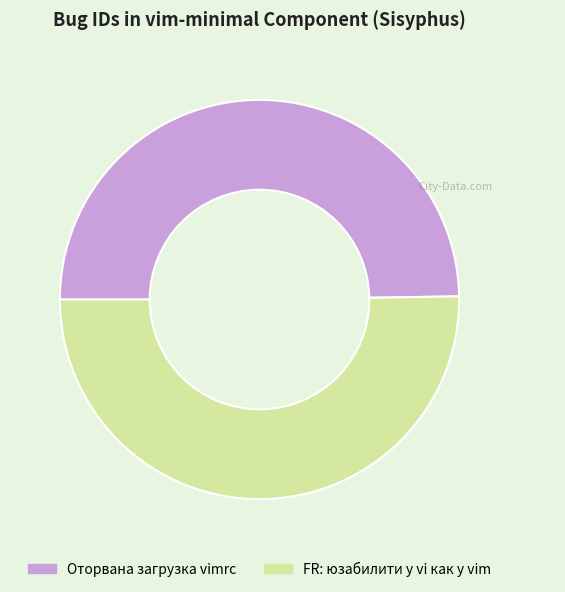

The FR: юзабилити у vi как у vim slice represents 40% of the pie. True or false?

False